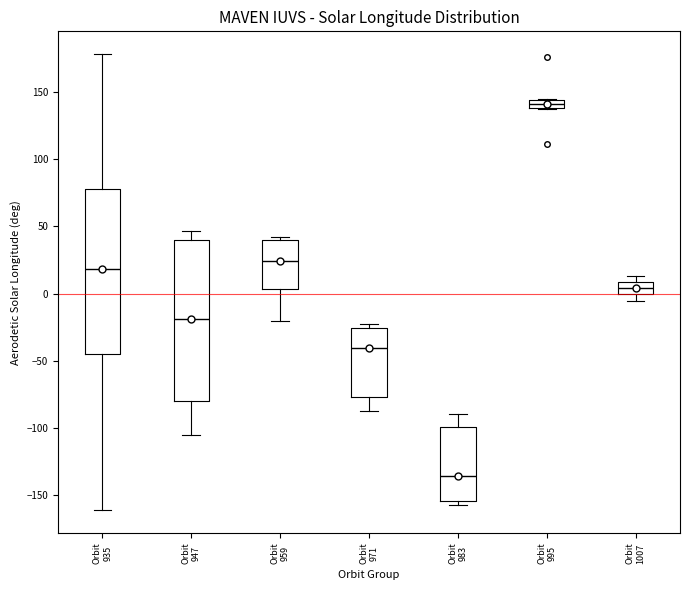

Where is the lower edge of the box for Orbit 959 on the y-axis? The values are not printed on the chart, so give them approximately, as read against the axis.

5